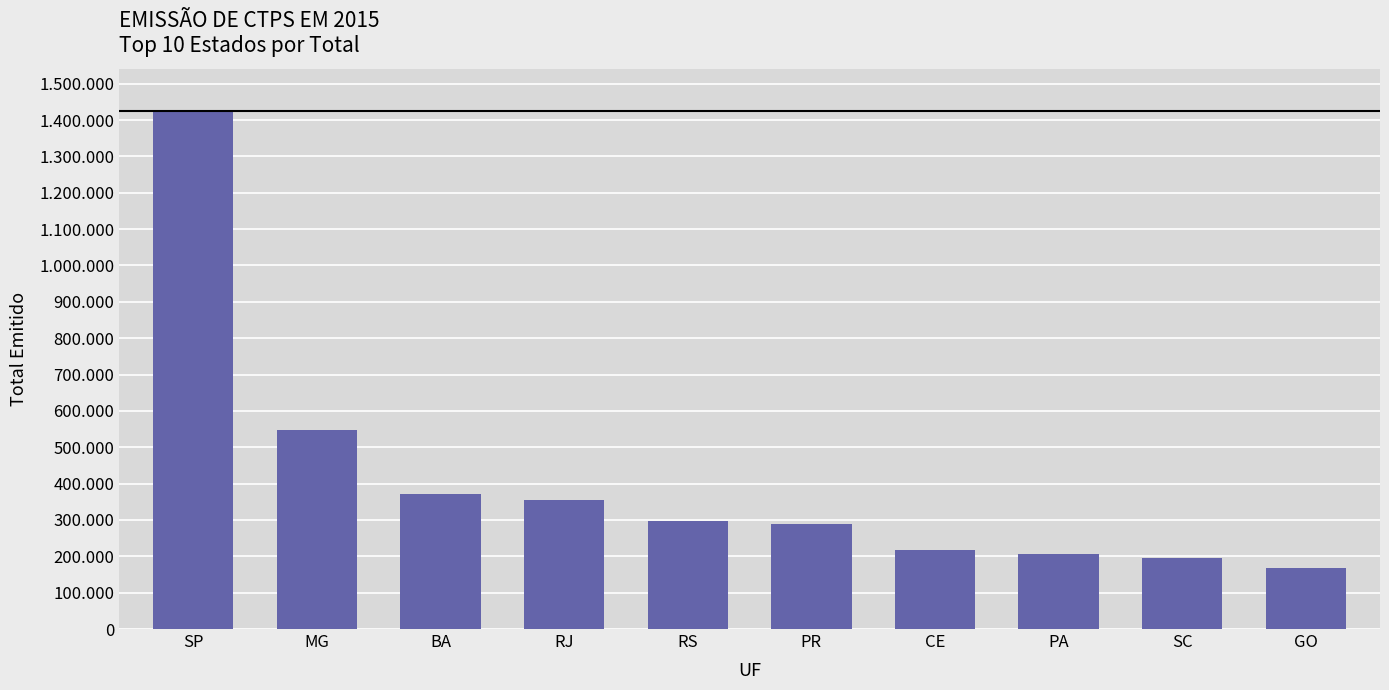

List the labels in order of value, smallest first.

GO, SC, PA, CE, PR, RS, RJ, BA, MG, SP